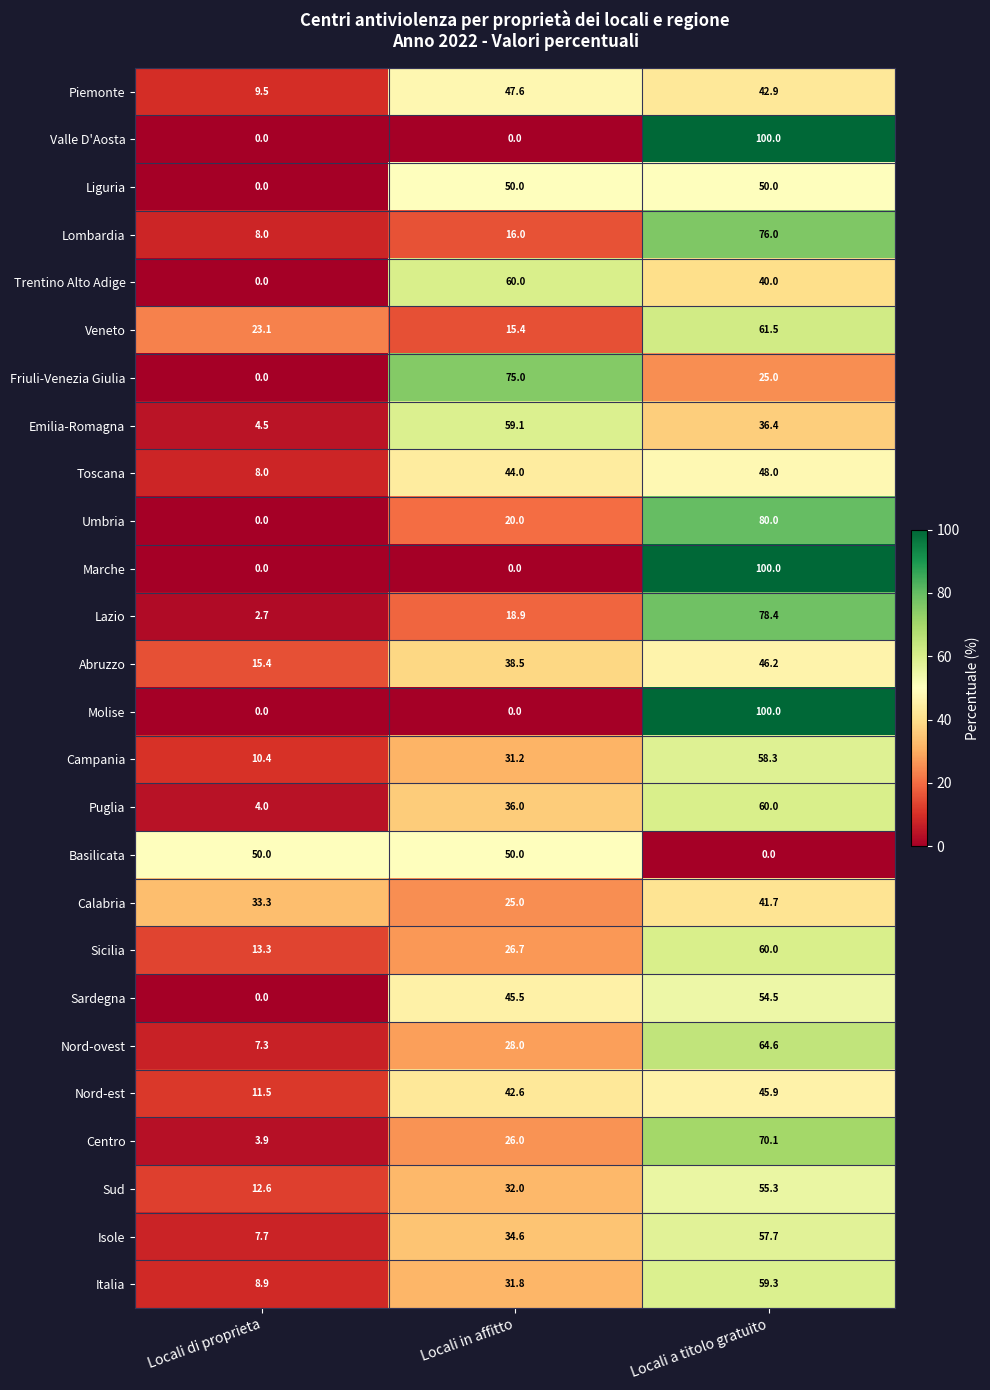

What is the total value across all series at Locali in affitto?

853.9